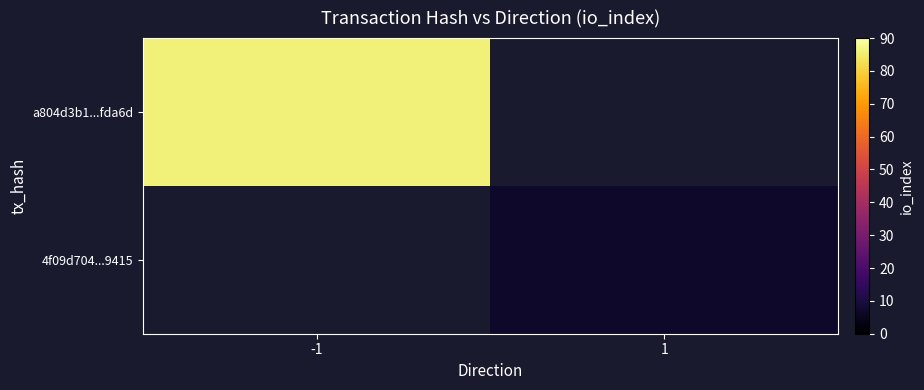

Count the number of data series in this chart.

2